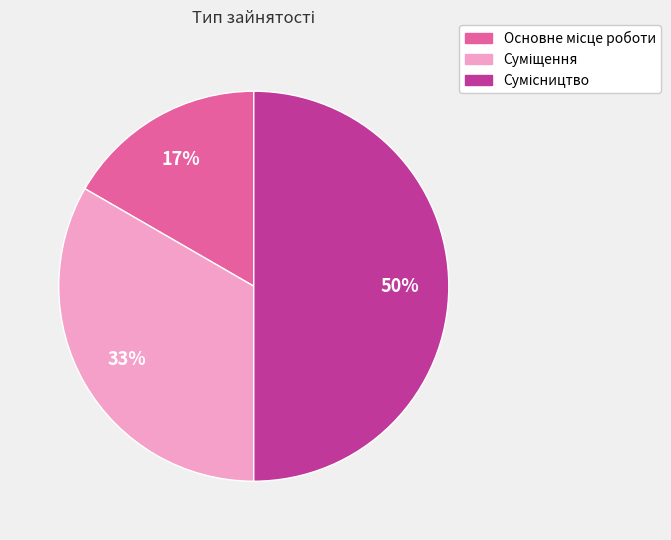

To the nearest percent, what is the average slice percentage?

33%